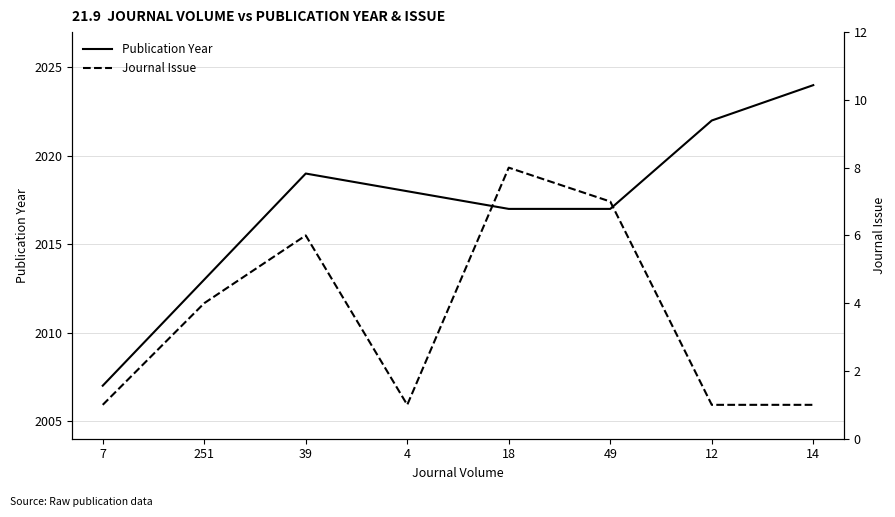

Between 251 and 39, which is larger?

39